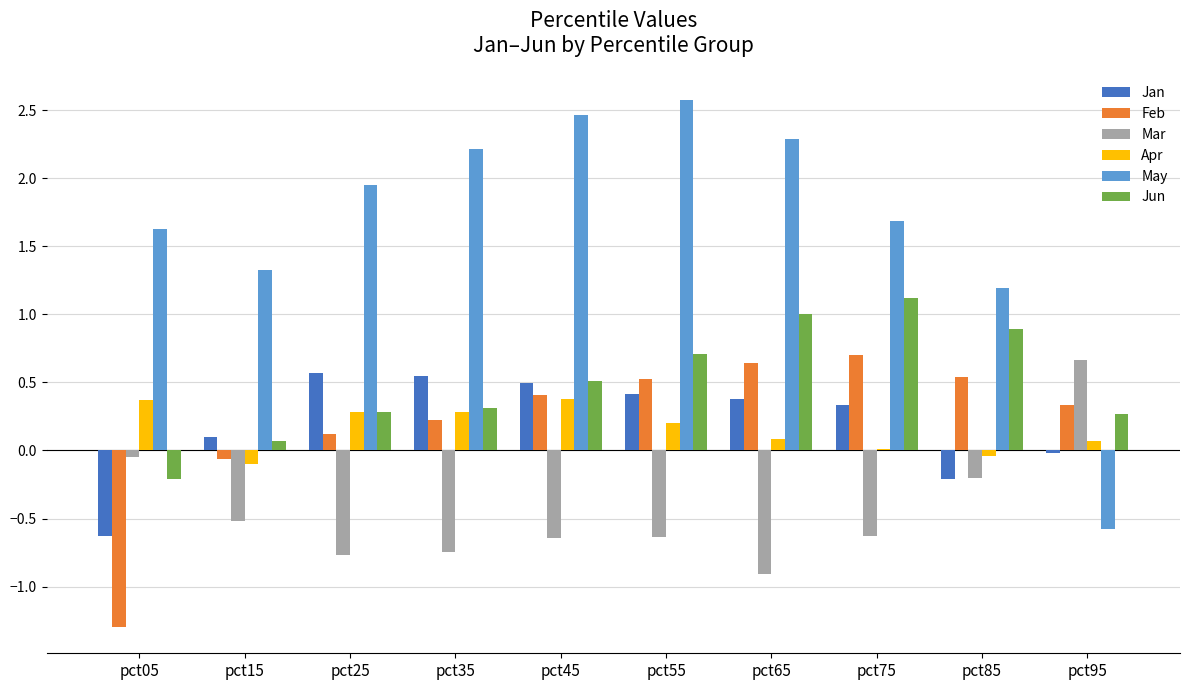

Between pct85 and pct95, which series saw the biggest shift?

May